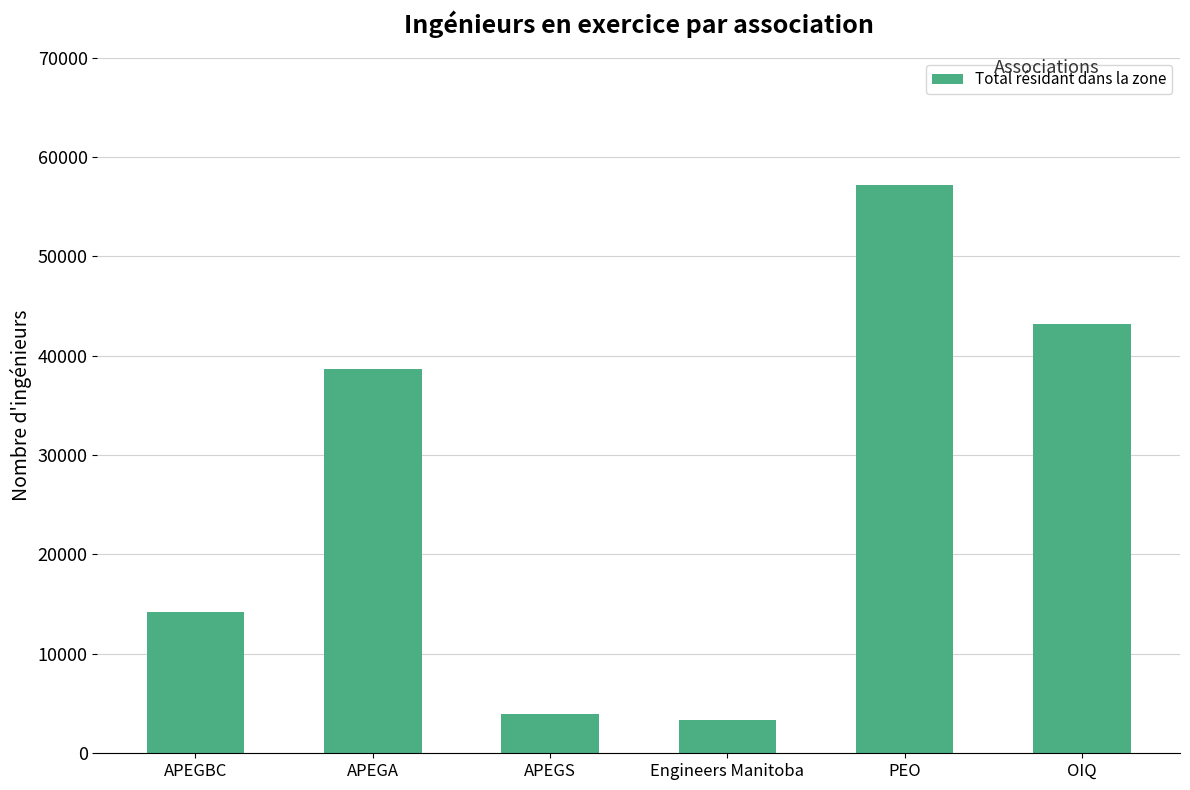

What is the value of the 5th bar from the left?

57134.0